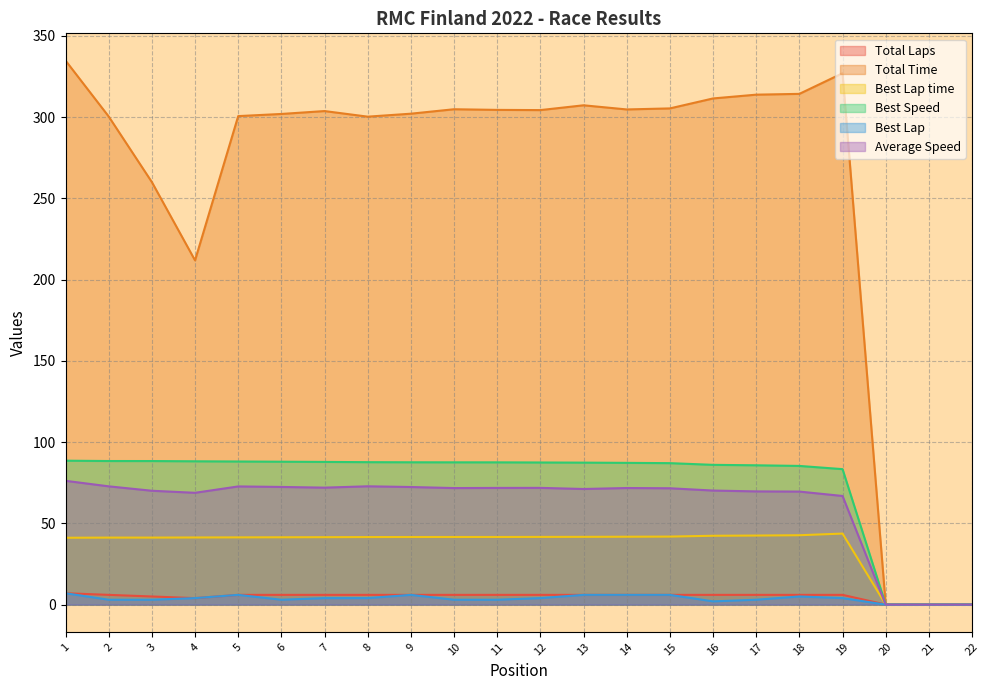

How many values in Best Lap time are above zero?

19